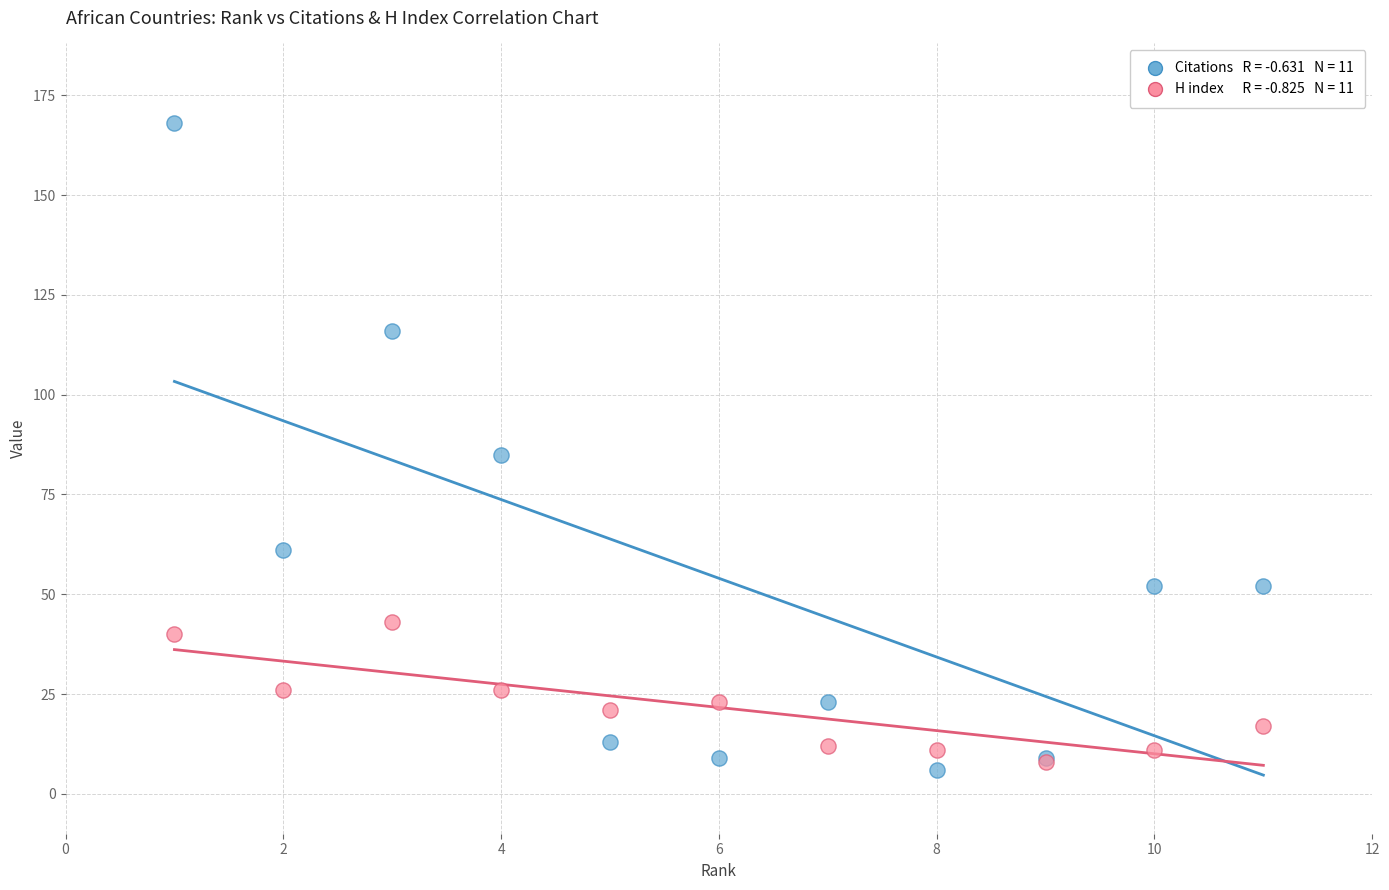

Across all series, what Y value is closest to 87?

85